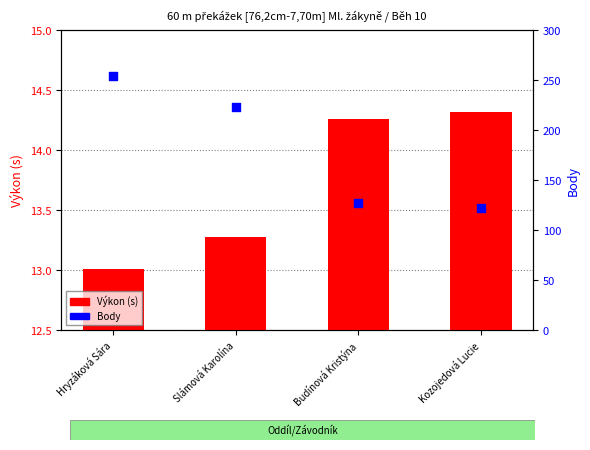

Which series contains the highest Y value?

Body